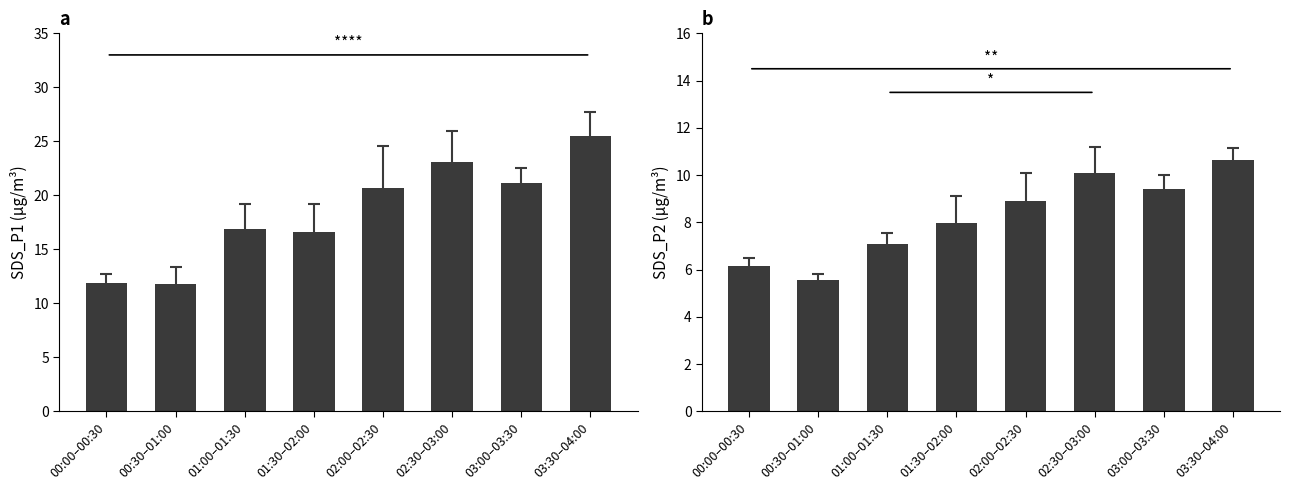

Read the SDS_P1 value at 02:00–02:30.

20.7